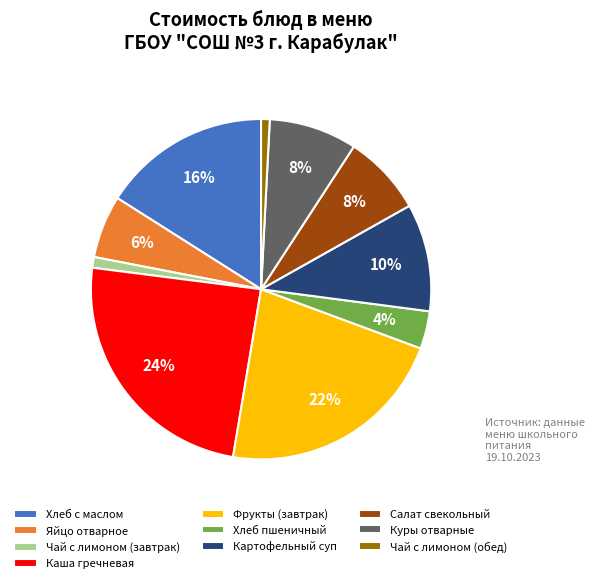

To the nearest percent, what is the average slice percentage?

10%